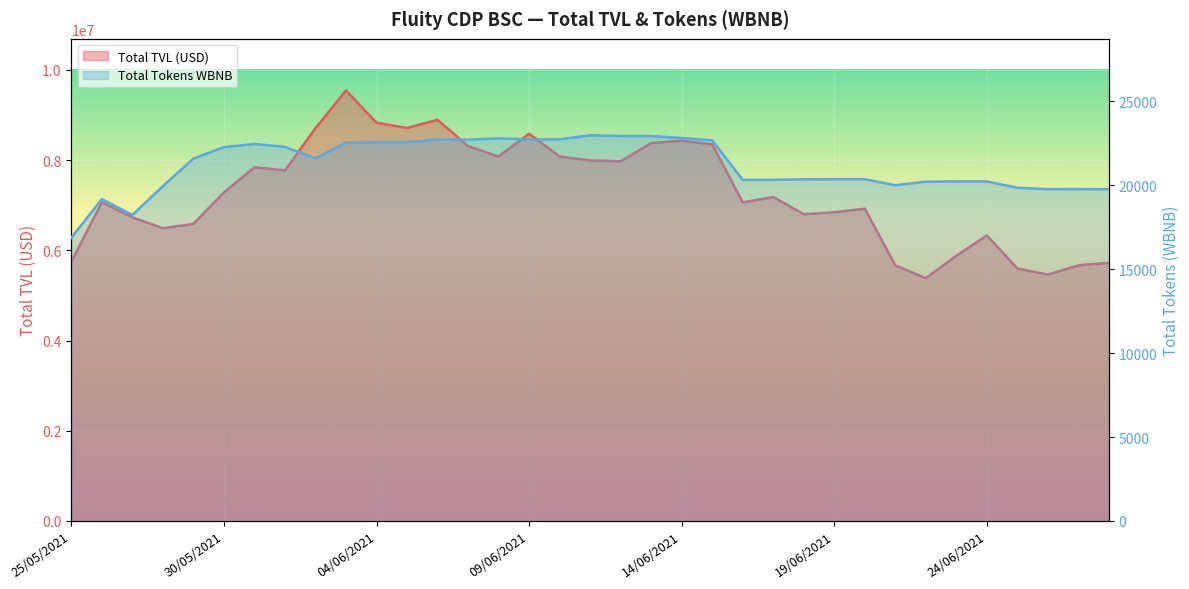

The value of Total TVL (USD) at 27/06/2021 is 5667427.3. True or false?

True